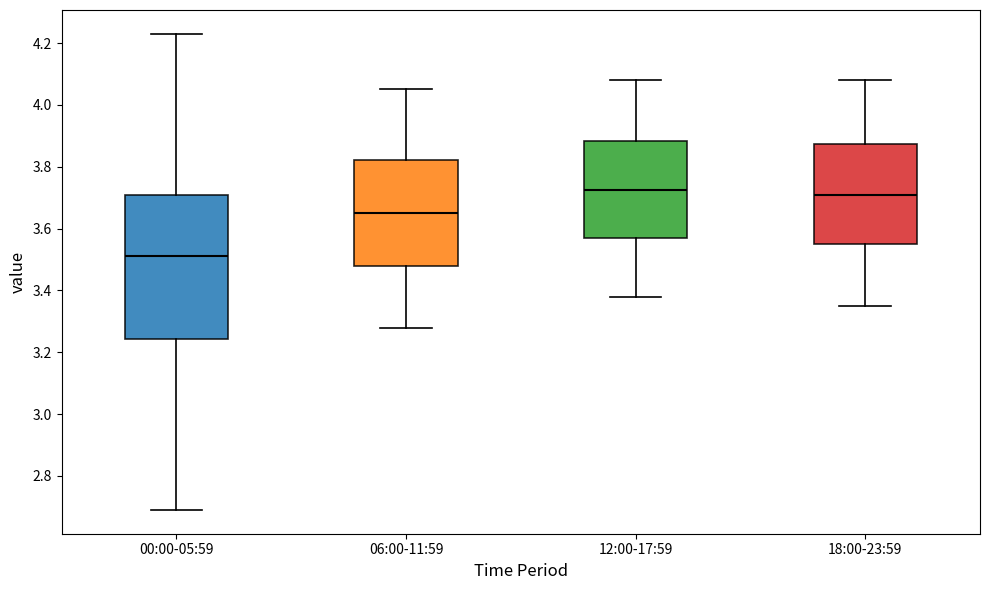

Reading left to right, transcribe this box plot: for each box, give where its median line is, the range the box spans, and where its two whiskers end, as read against the y-axis. The values are not printed on the chart, so give them approximately, as read against the axis.

00:00-05:59: median 3.52, box 3.24 to 3.70, whiskers 2.70 to 4.24
06:00-11:59: median 3.66, box 3.48 to 3.82, whiskers 3.28 to 4.06
12:00-17:59: median 3.72, box 3.58 to 3.88, whiskers 3.38 to 4.08
18:00-23:59: median 3.72, box 3.56 to 3.88, whiskers 3.36 to 4.08